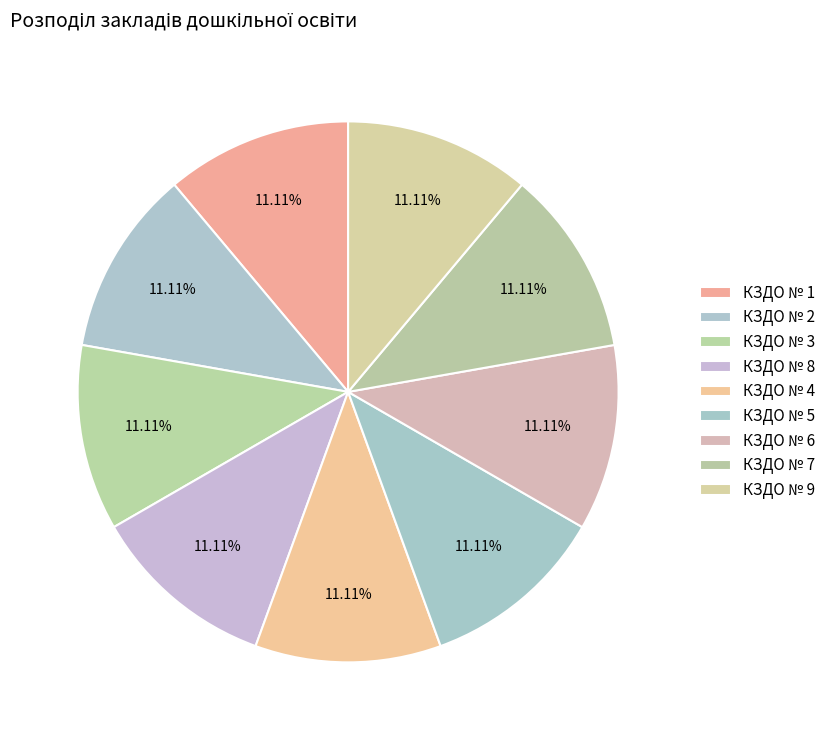

Which slice is the smallest?

КЗДО № 1